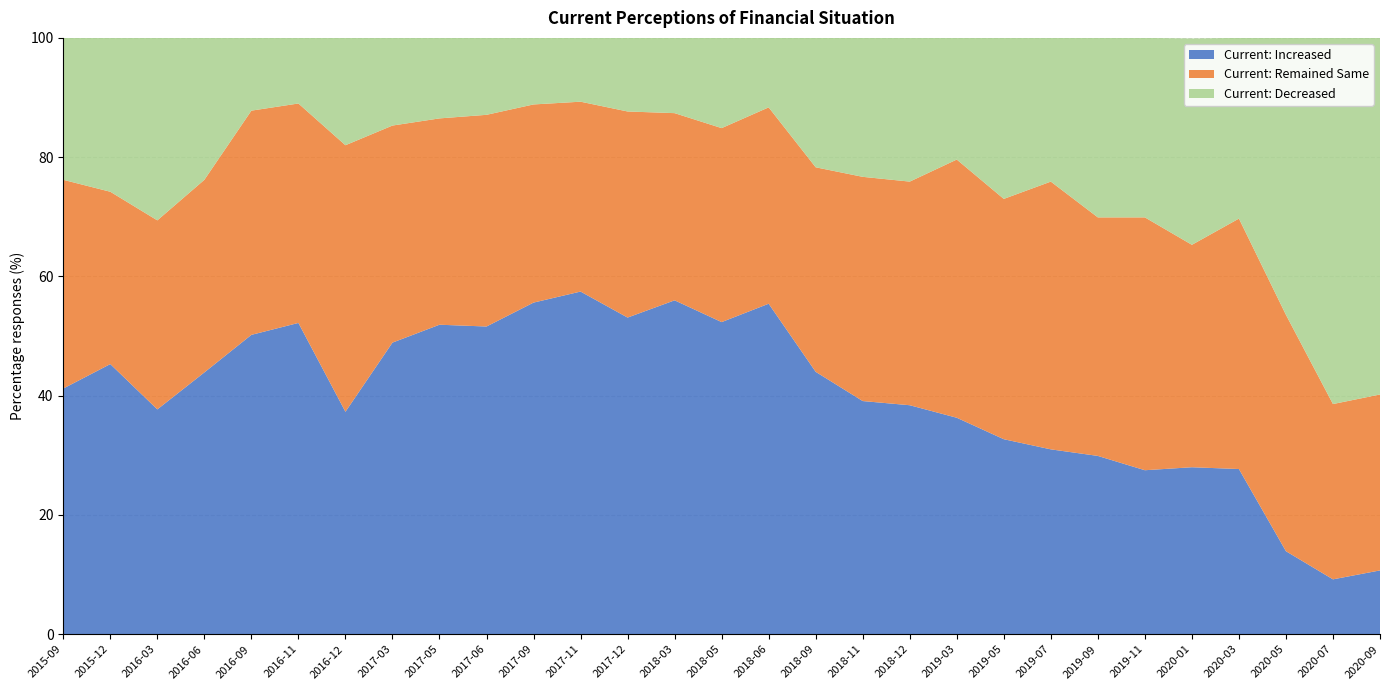

Reading left to right, what are all the values shown in this chart?

Current: Increased: 41.2	45.3	37.7	43.9	50.2	52.2	37.3	48.9	51.9	51.6	55.6	57.5	53.1	56.0	52.3	55.4	44.0	39.1	38.4	36.3	32.7	31.0	29.9	27.5	28.0	27.7	13.9	9.2	10.7
Current: Remained Same: 35.0	28.9	31.7	32.3	37.6	36.8	44.7	36.4	34.6	35.5	33.2	31.8	34.6	31.4	32.5	32.9	34.3	37.6	37.5	43.3	40.3	44.9	40.0	42.4	37.3	42.0	39.6	29.4	29.5
Current: Decreased: 23.8	25.8	30.6	23.8	12.2	11.1	18.1	14.7	13.5	13.0	11.2	10.7	12.3	12.6	15.1	11.7	21.7	23.3	24.1	20.4	27.0	24.1	30.1	30.1	34.6	30.3	46.4	61.4	59.8